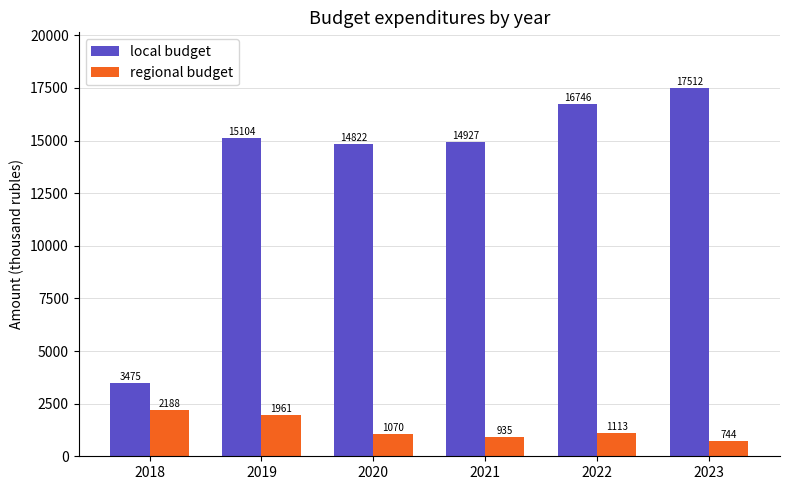

The local budget series shows 14822.0 at 2020. True or false?

True